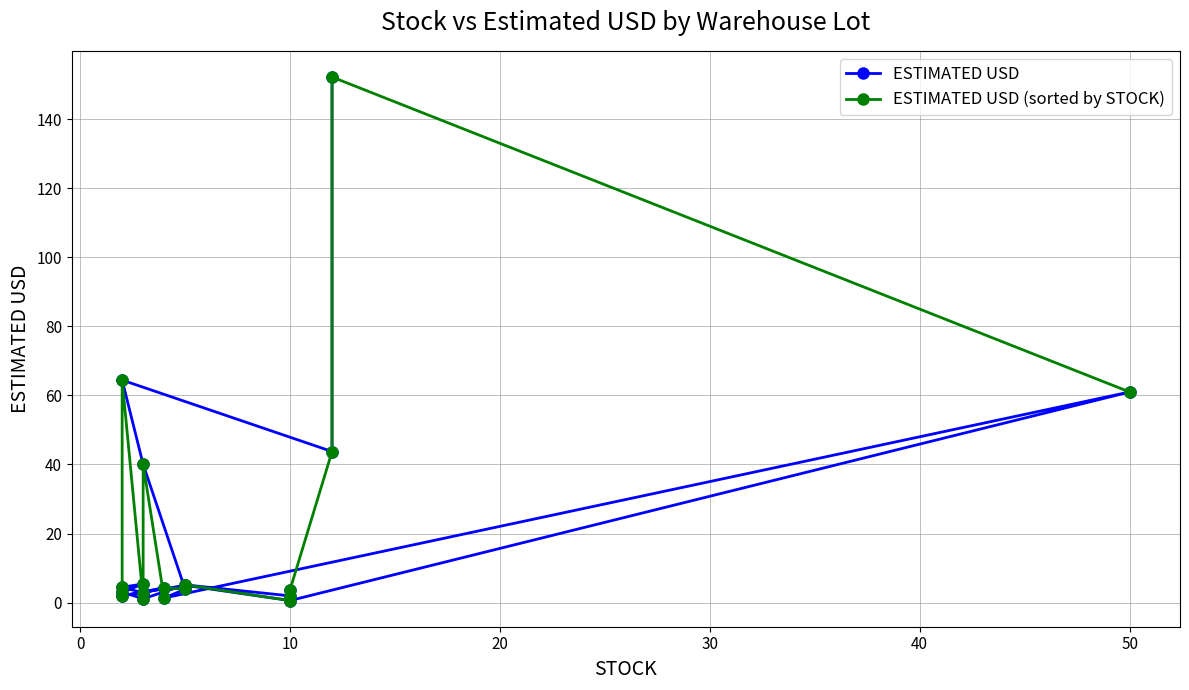

At 0, list the series in order from smallest to largest.

ESTIMATED USD (sorted by STOCK), ESTIMATED USD